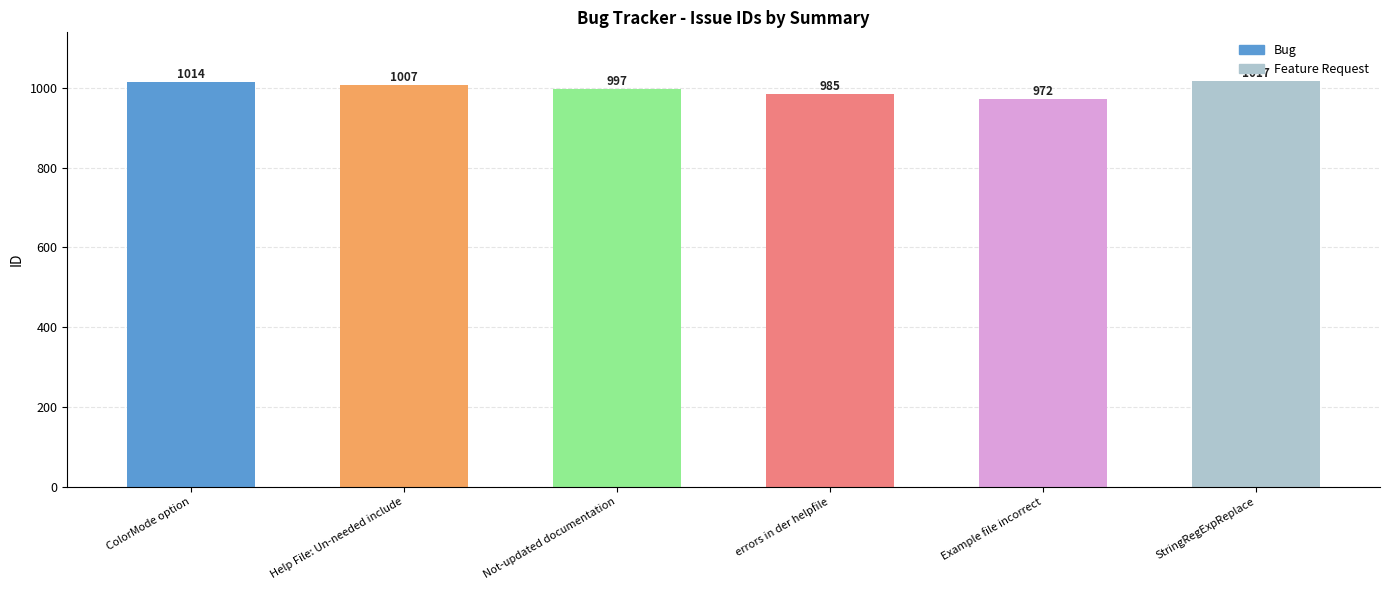

What is the ratio of the value at ColorMode option to the value at Not-updated documentation?

1.0